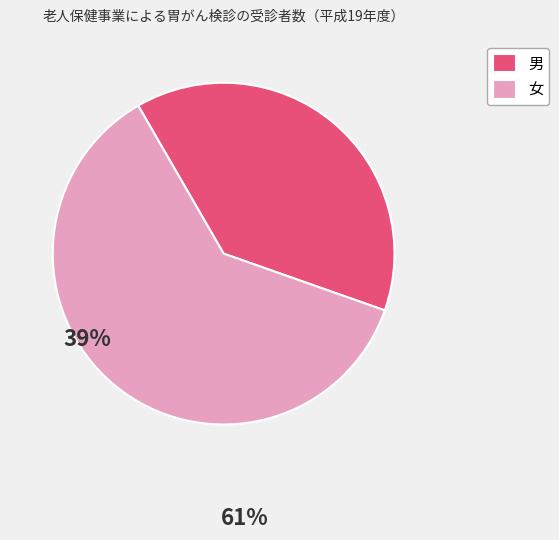

The 男 slice represents 29% of the pie. True or false?

False